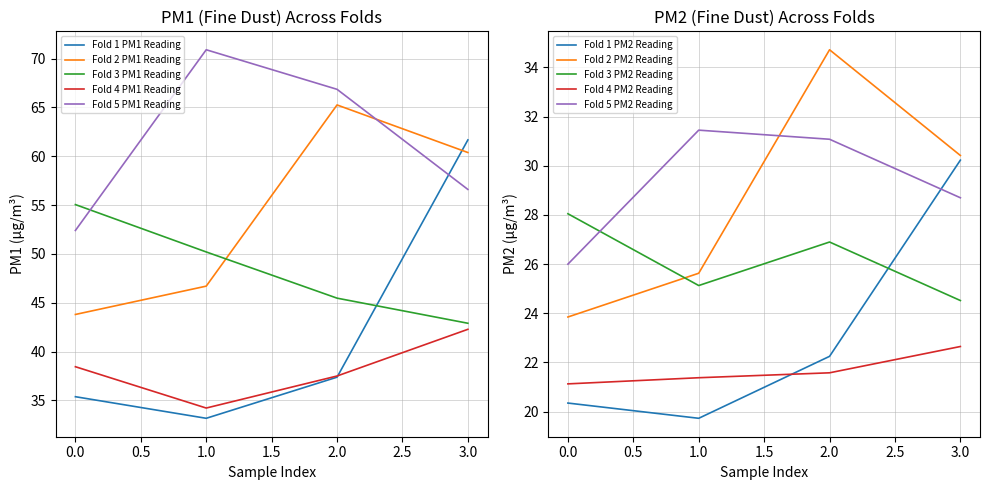

The Fold 1 PM1 Reading series shows 61.7 at 3.0. True or false?

True